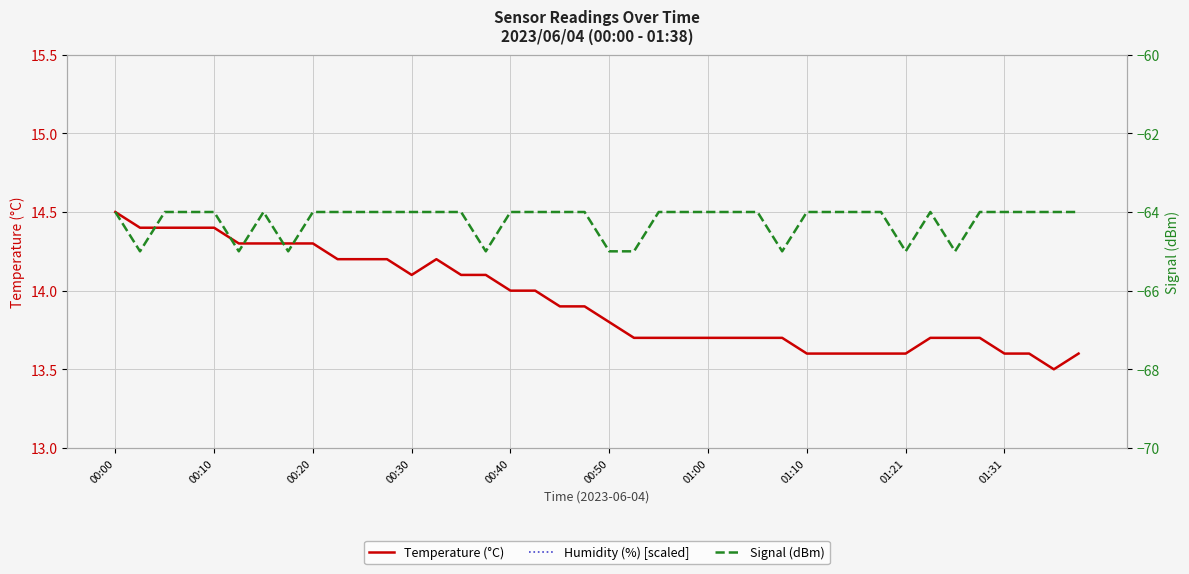

How many distinct data groups are displayed?

3